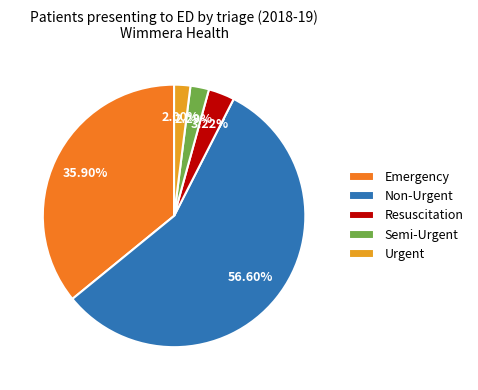

Is the sum of Urgent and Non-Urgent greater than half?

Yes